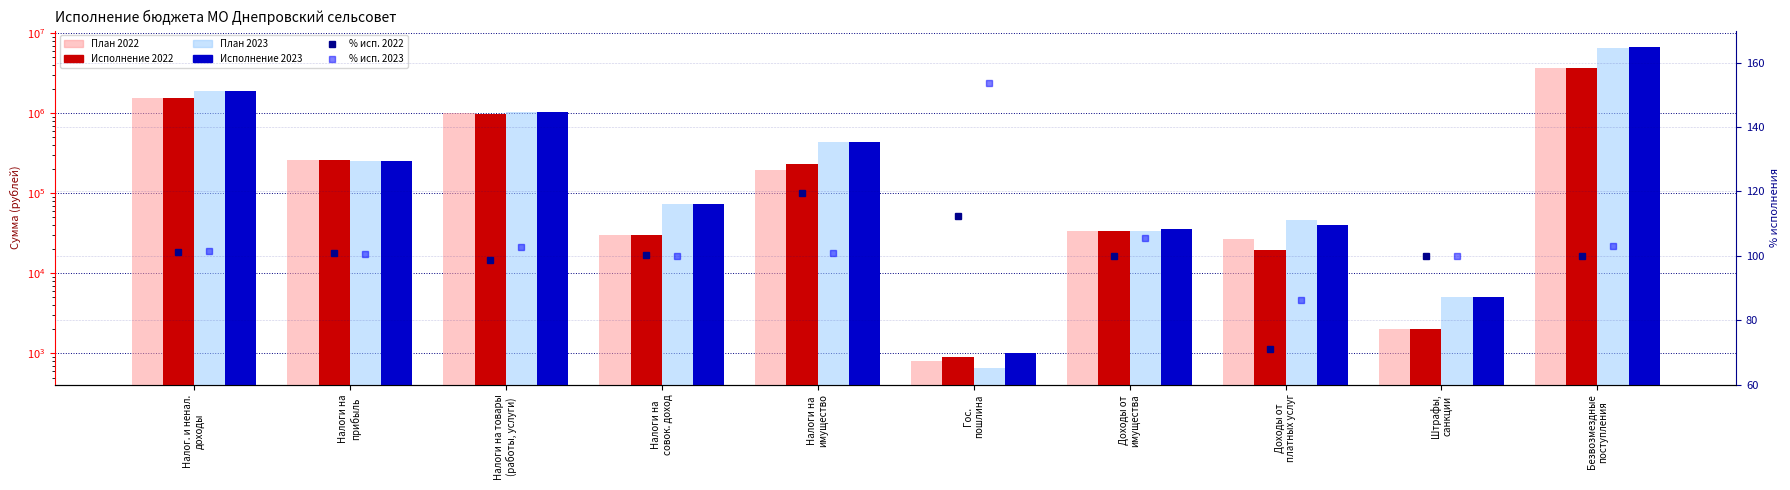

How many groups of bars are there?

10